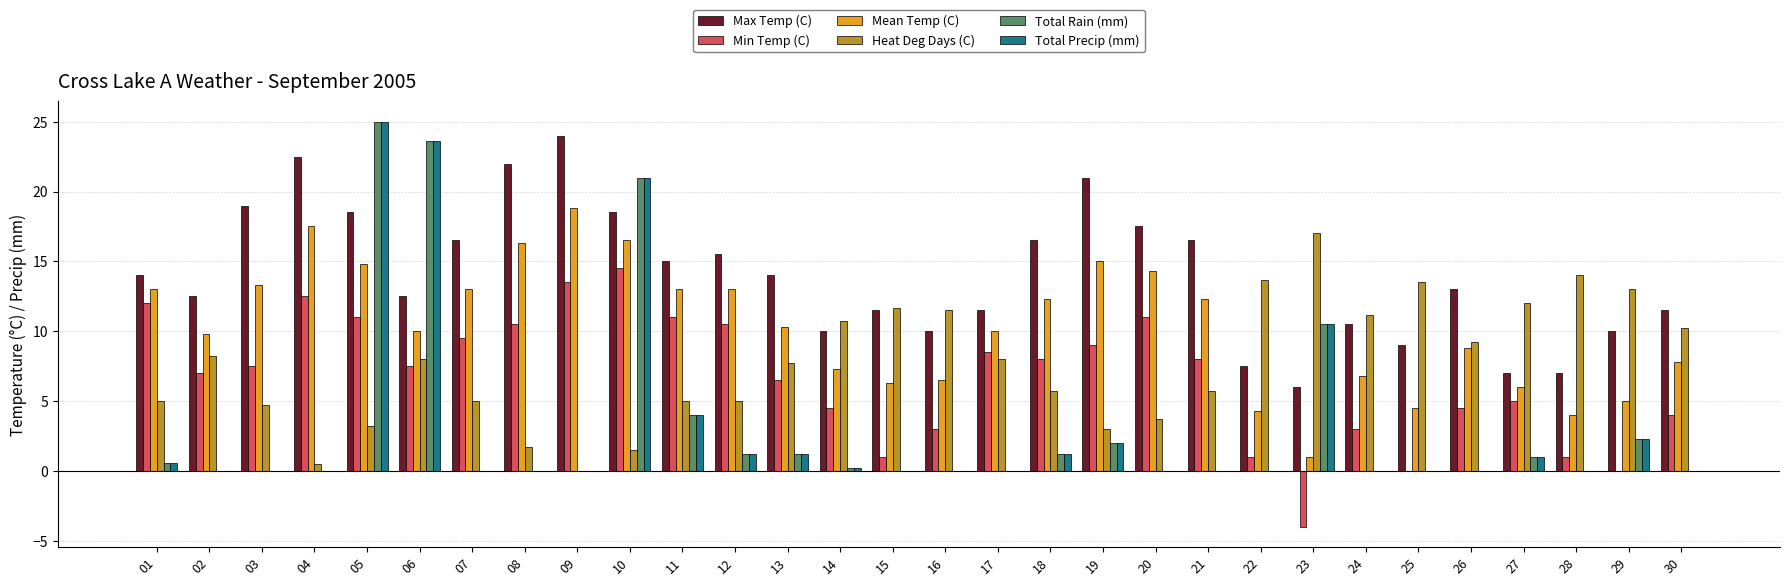

Are the bars grouped side by side (vs. stacked)?

Yes